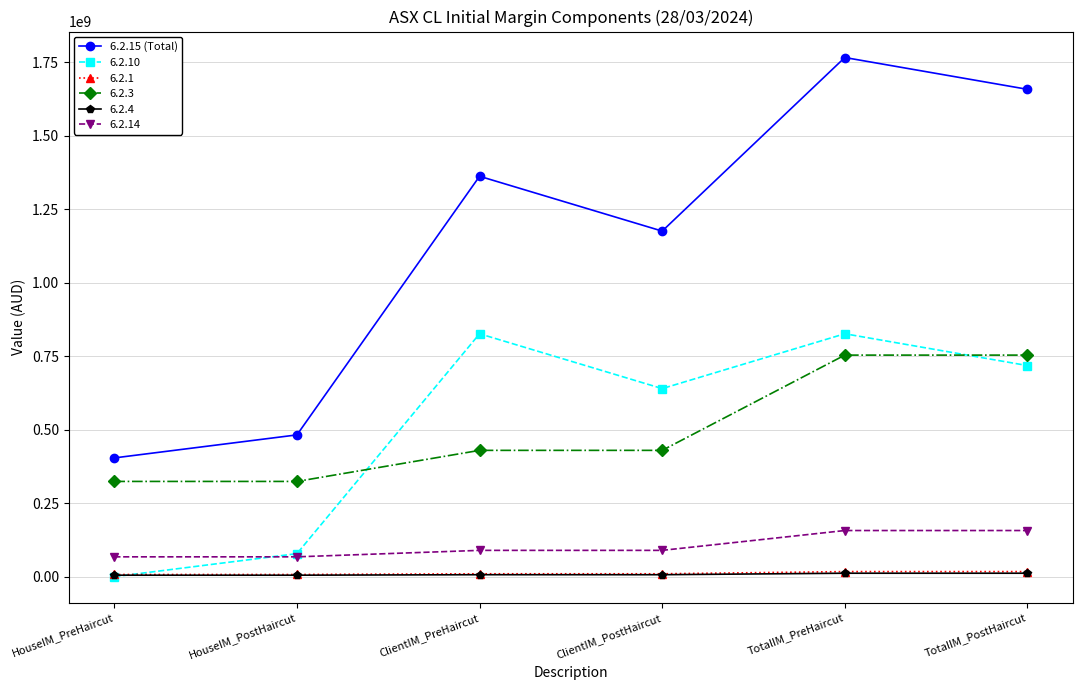

What is the smallest value displayed?

0.0